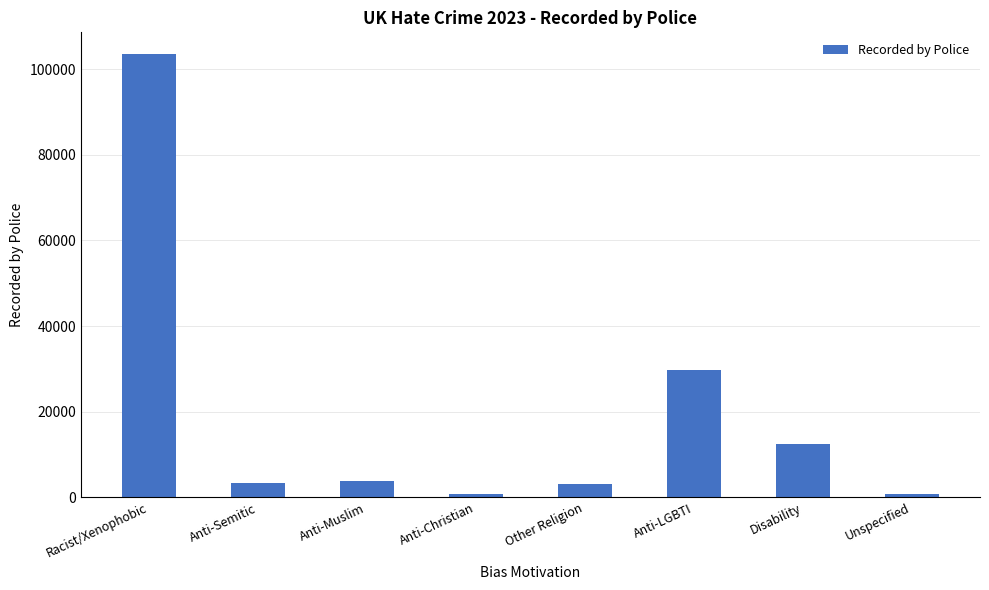

Where does the data first go above 3866?

Racist/Xenophobic